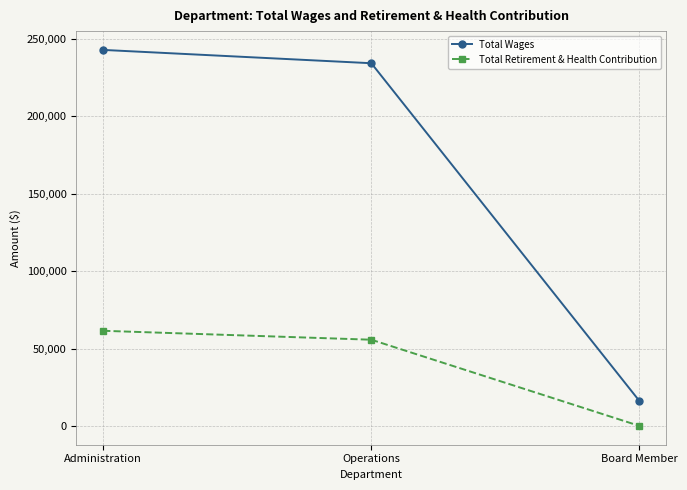

How many lines are shown in the chart?

2